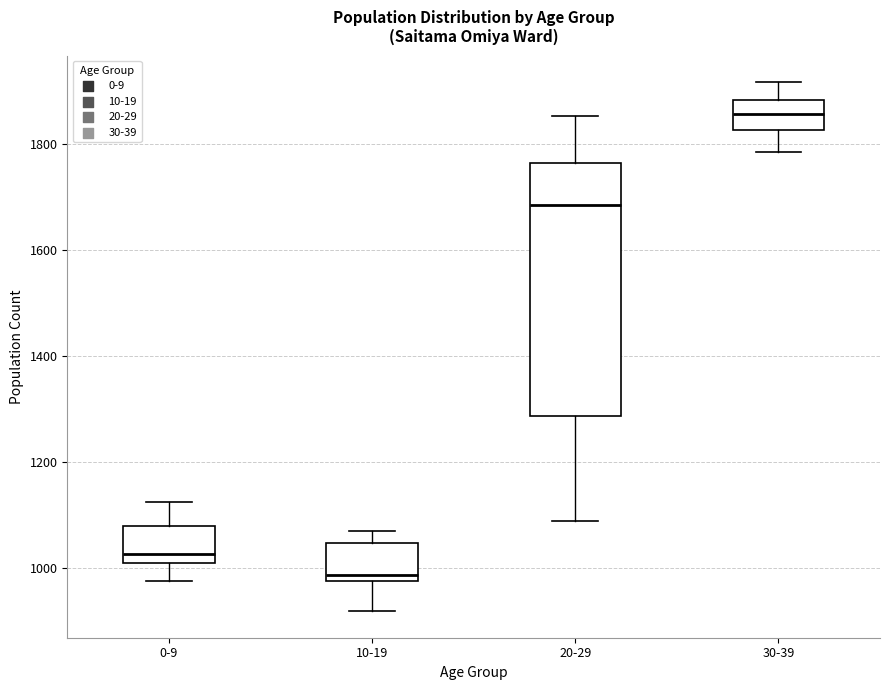

Which box has the highest median line?

30-39